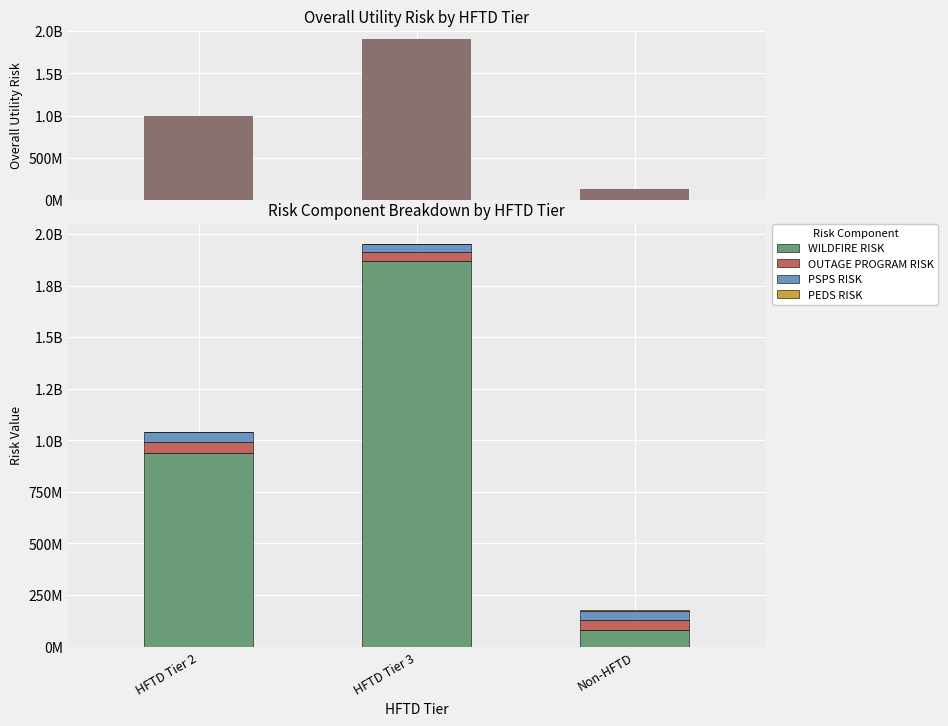

What is the total value across all series at HFTD Tier 3?

3865015456.2